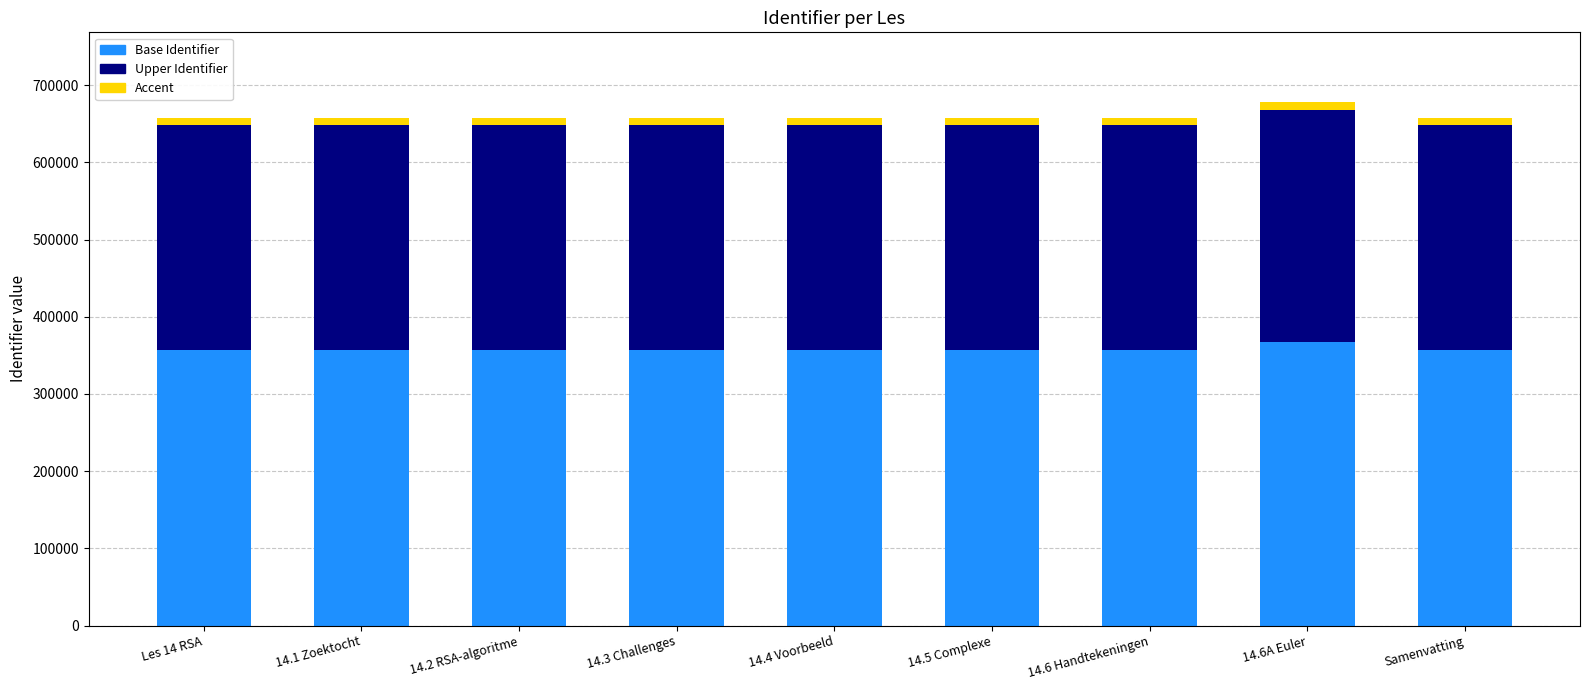

What is the minimum value for Base Identifier?

356322